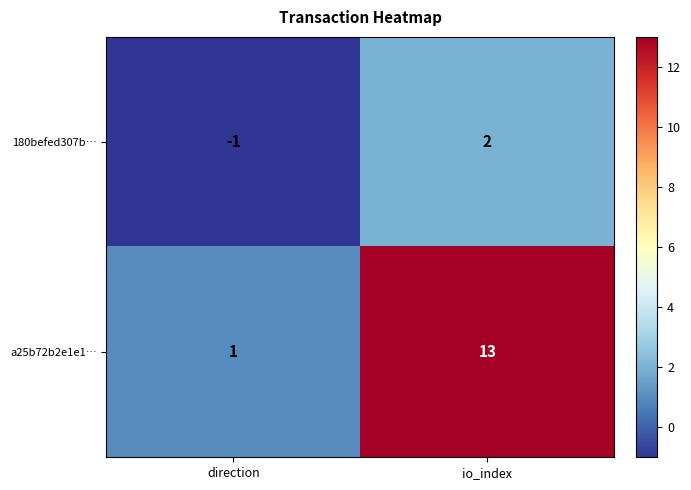

What is the minimum value shown in the chart?

-1